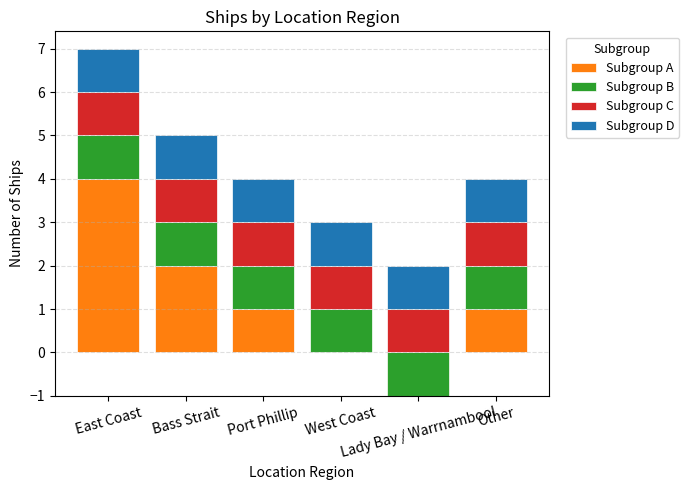

What are all the series names shown in the legend?

Subgroup A, Subgroup B, Subgroup C, Subgroup D